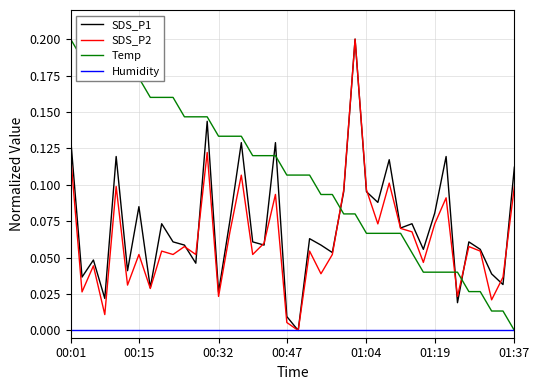

After their last crossing, which series has the higher values: SDS_P1 or Temp?

SDS_P1